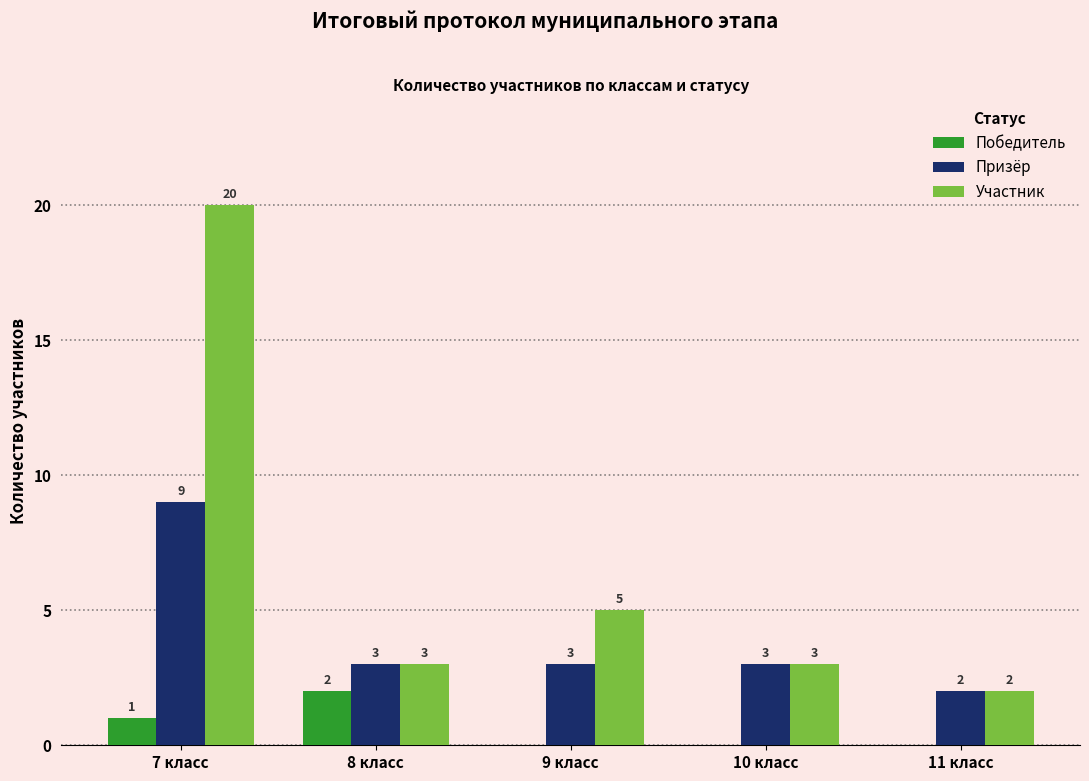

The value of Победитель at 7 класс is 1. True or false?

True